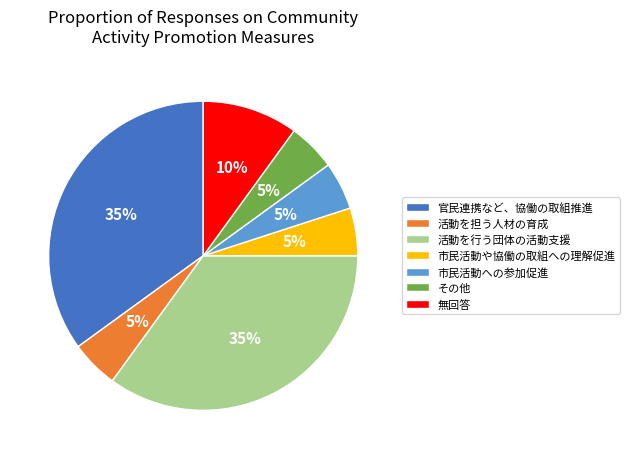

Count the number of slices in the pie.

7